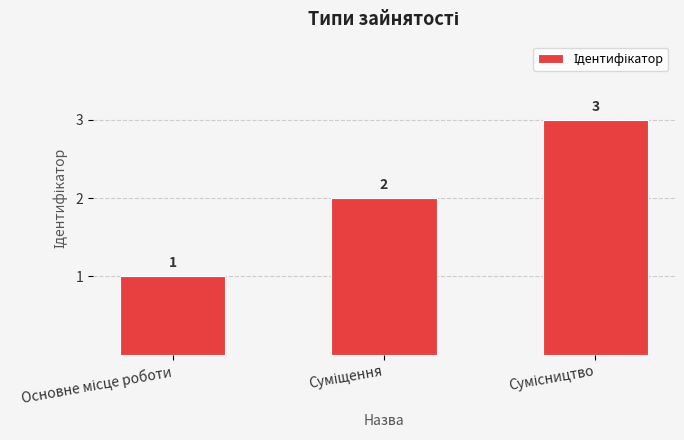

Count the values in the range 1 to 3.

3